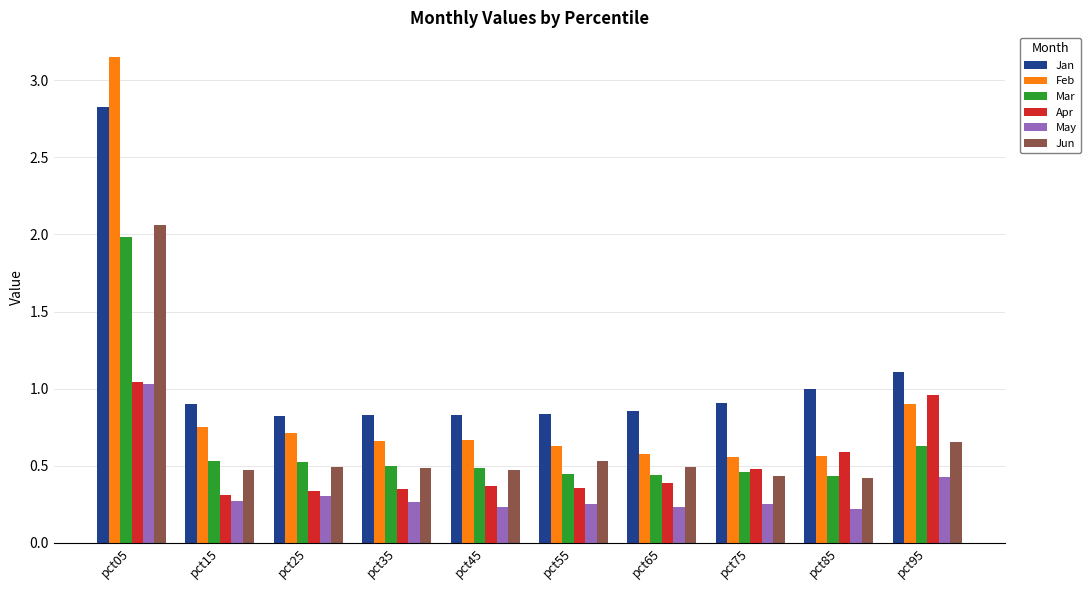

Is it true that Feb equals 0.8 at pct75?

False